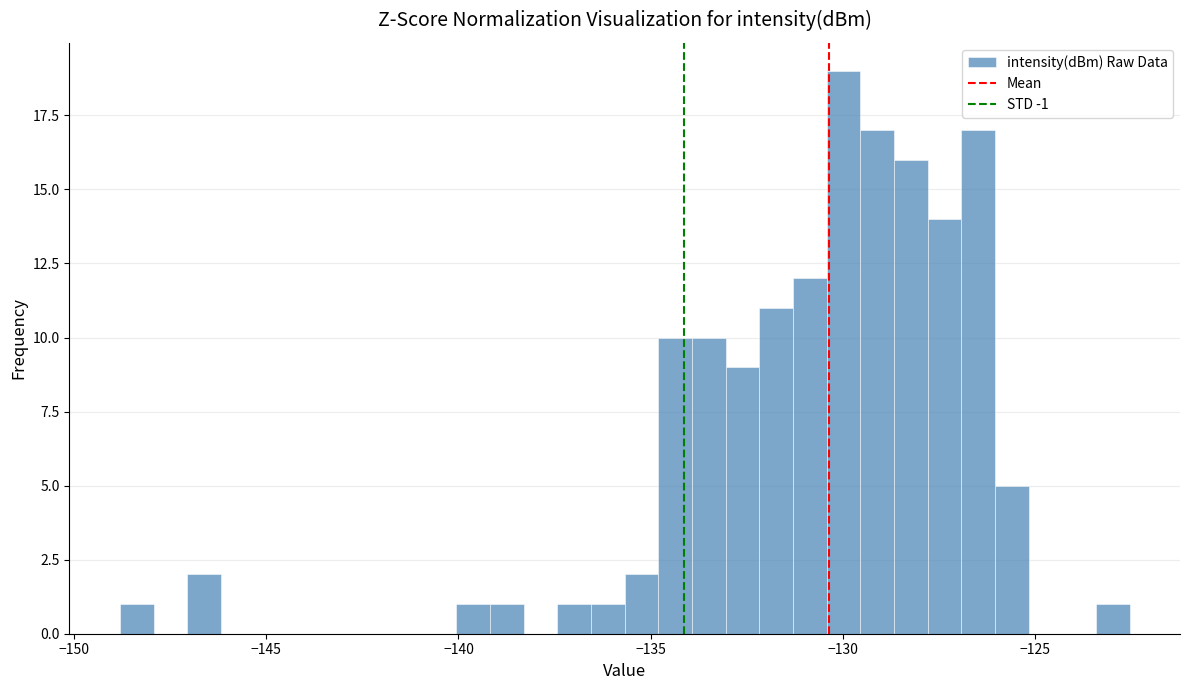

Around what value on the x-axis is the tallest bar? Give the approximate position of its centre, as read against the axis.

-130.0